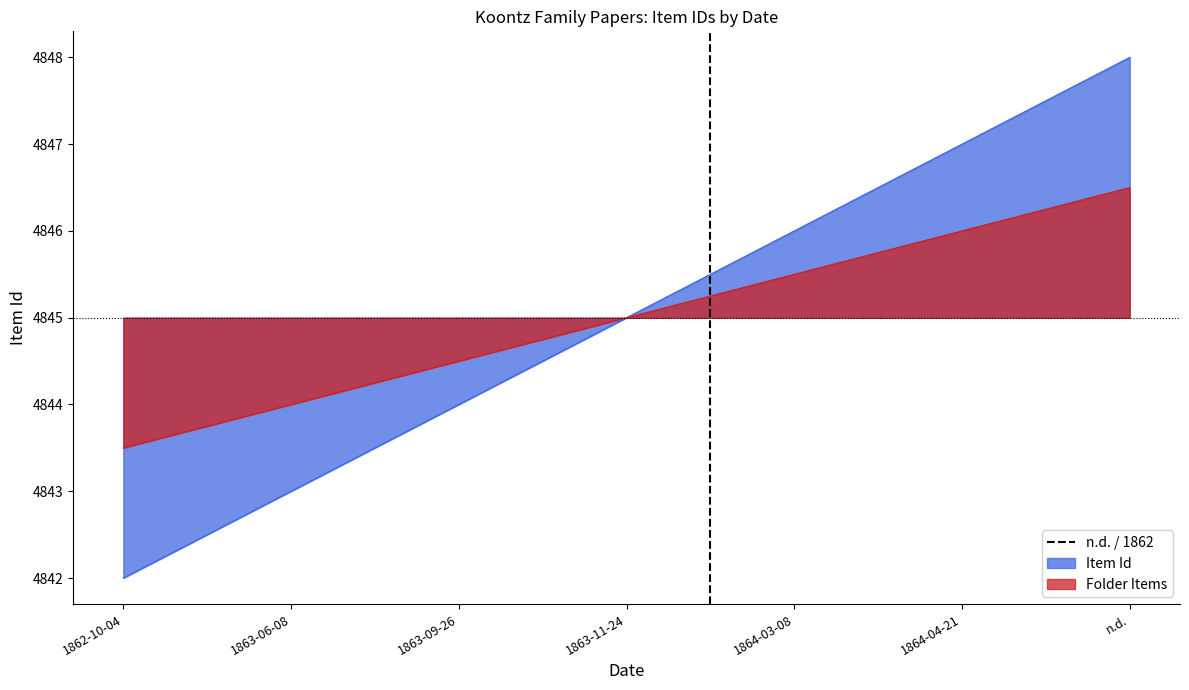

Does the chart display data point markers on the line(s)?

No